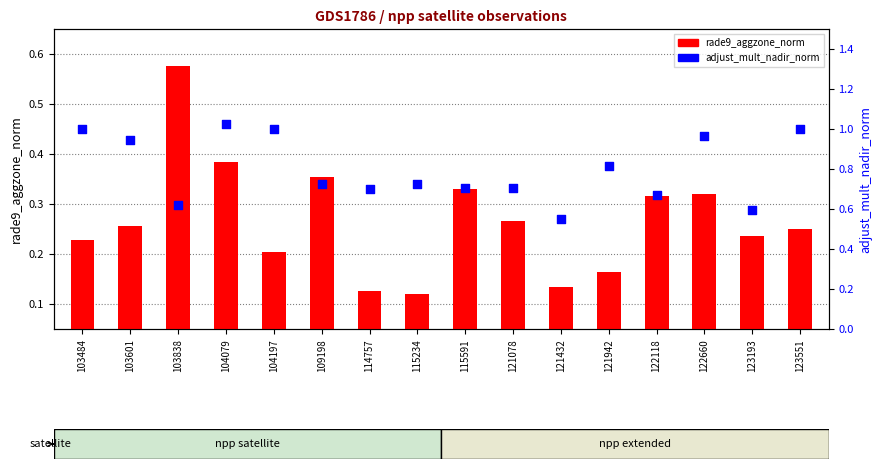

Which series contains the highest Y value?

adjust_mult_nadir_norm